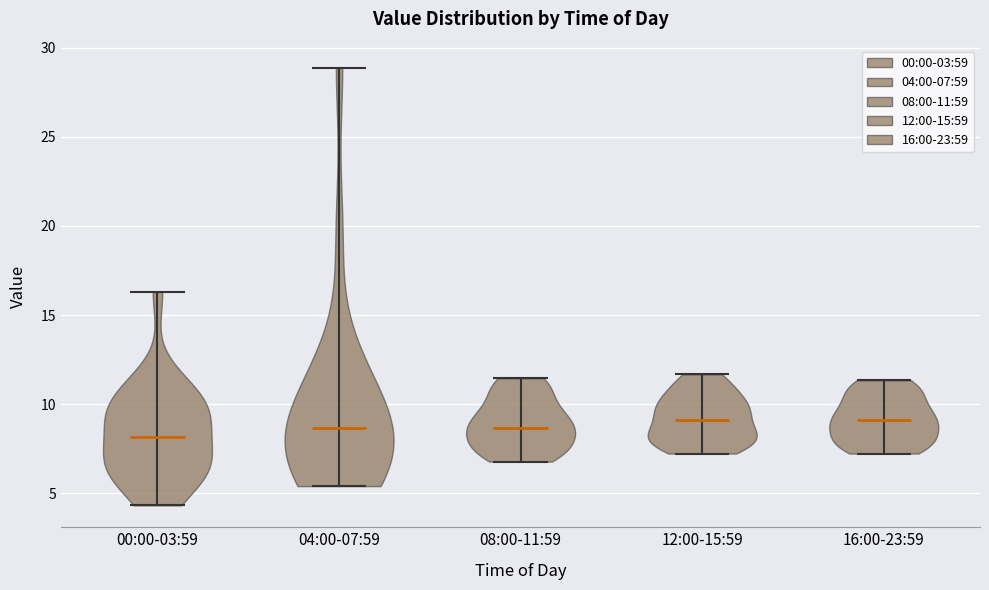

Reading left to right, read every violin against the y-axis: where its median line is, and the lowest and highest points it reaches. The values are not printed on the chart, so give them approximately, as read against the axis.

00:00-03:59: median line 8.0, lowest point 4.5, highest point 16.5
04:00-07:59: median line 8.5, lowest point 5.5, highest point 29.0
08:00-11:59: median line 8.5, lowest point 7.0, highest point 11.5
12:00-15:59: median line 9.0, lowest point 7.0, highest point 11.5
16:00-23:59: median line 9.0, lowest point 7.0, highest point 11.5